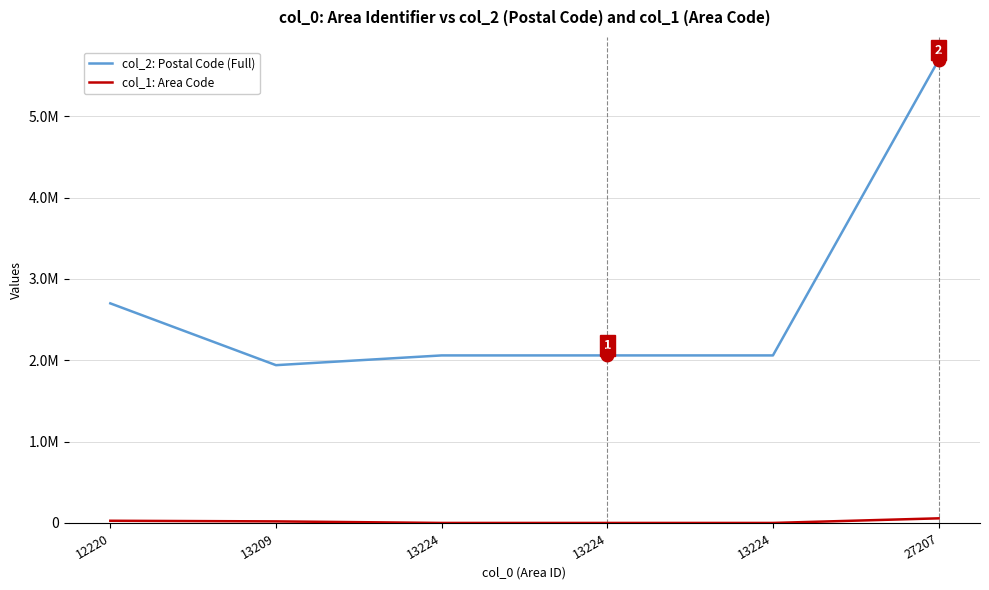

What is the difference between the maximum and second lowest values in the col_1: Area Code series?

56705